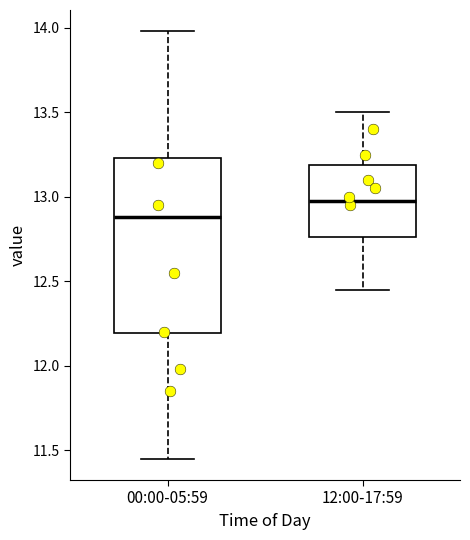

Which box's median line is the highest?

12:00-17:59